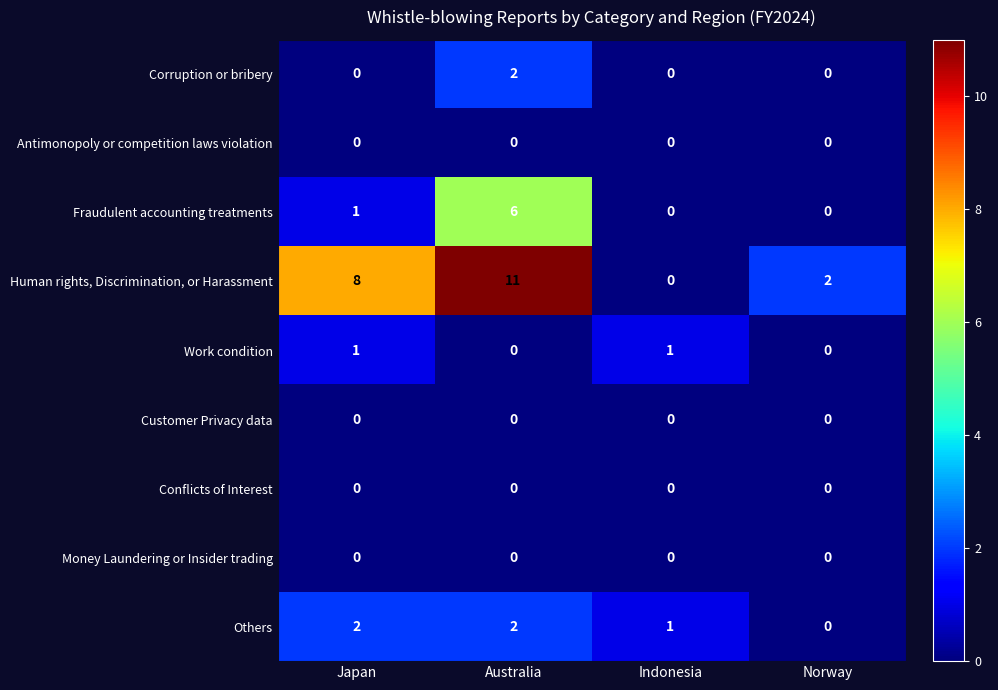

Between Australia and Indonesia, which series saw the biggest shift?

Human rights, Discrimination, or Harassment